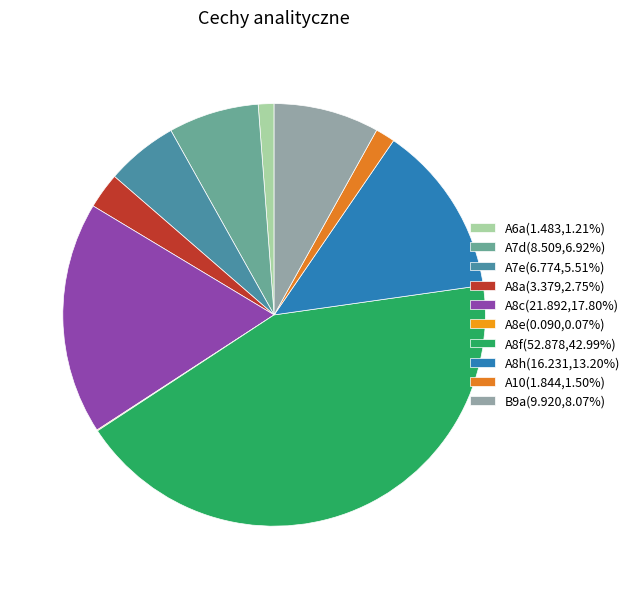

Rank the categories by value from lowest to highest.

A8e, A6a, A10, A8a, A7e, A7d, B9a, A8h, A8c, A8f